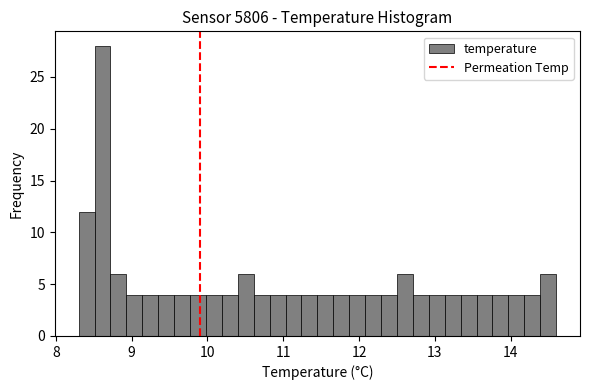

Around what value on the x-axis is the tallest bar? Give the approximate position of its centre, as read against the axis.

8.6